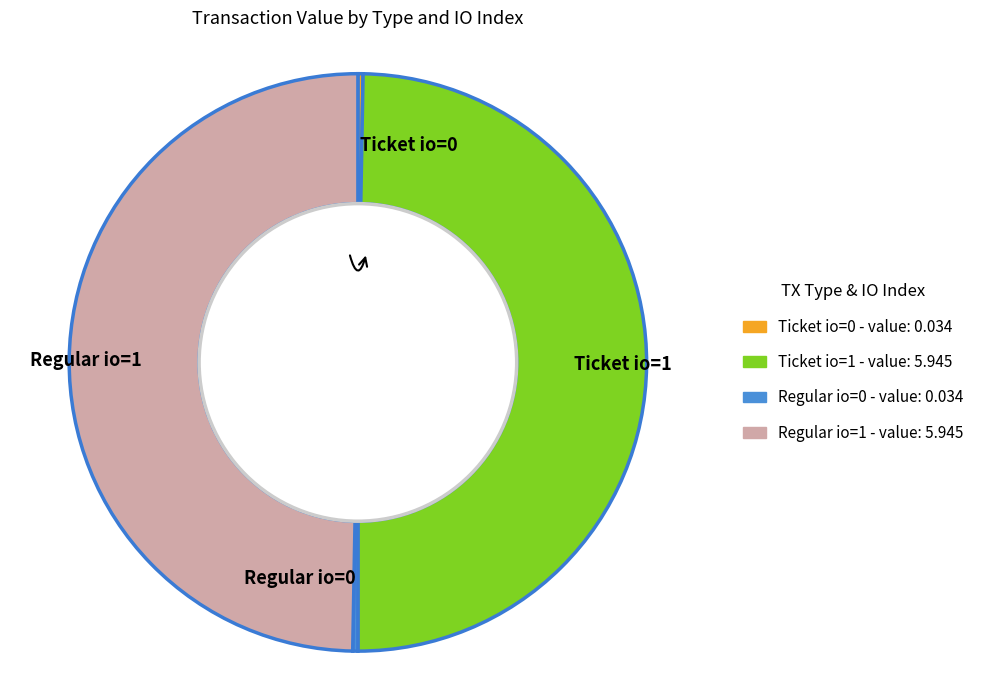

To the nearest percent, what is the combined percentage of Ticket io_index=1 and Regular io_index=0?

50%